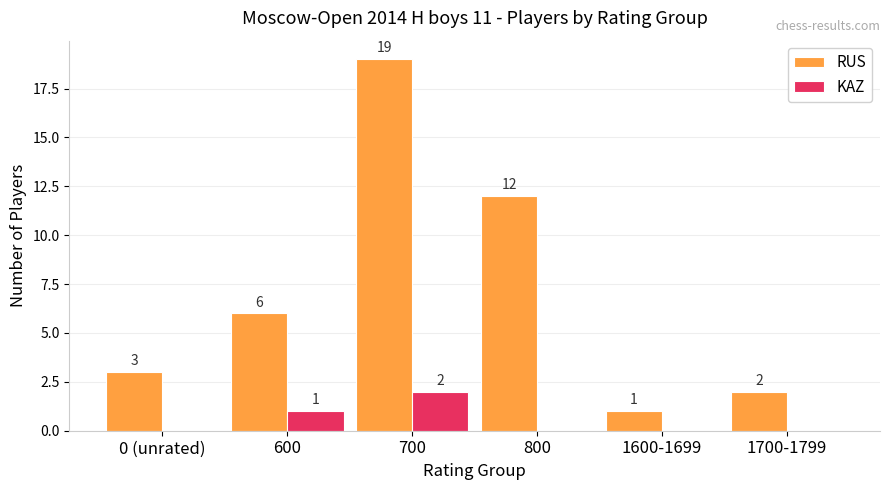

The KAZ series shows 1 at 800. True or false?

False